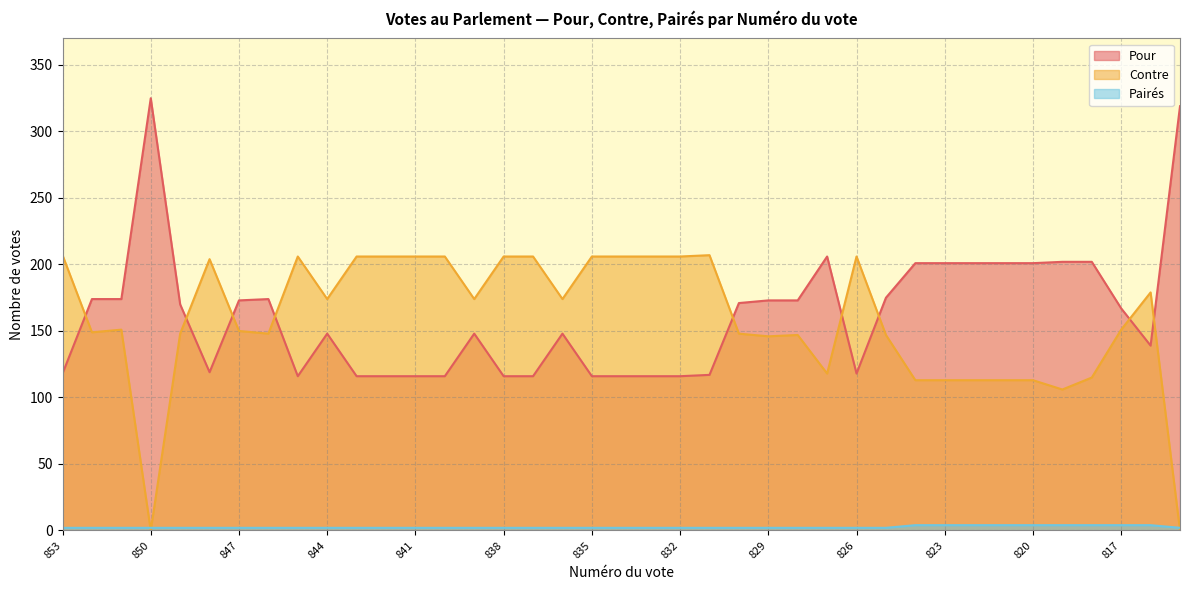

What is the difference between the Contre values at 829 and 842?

60